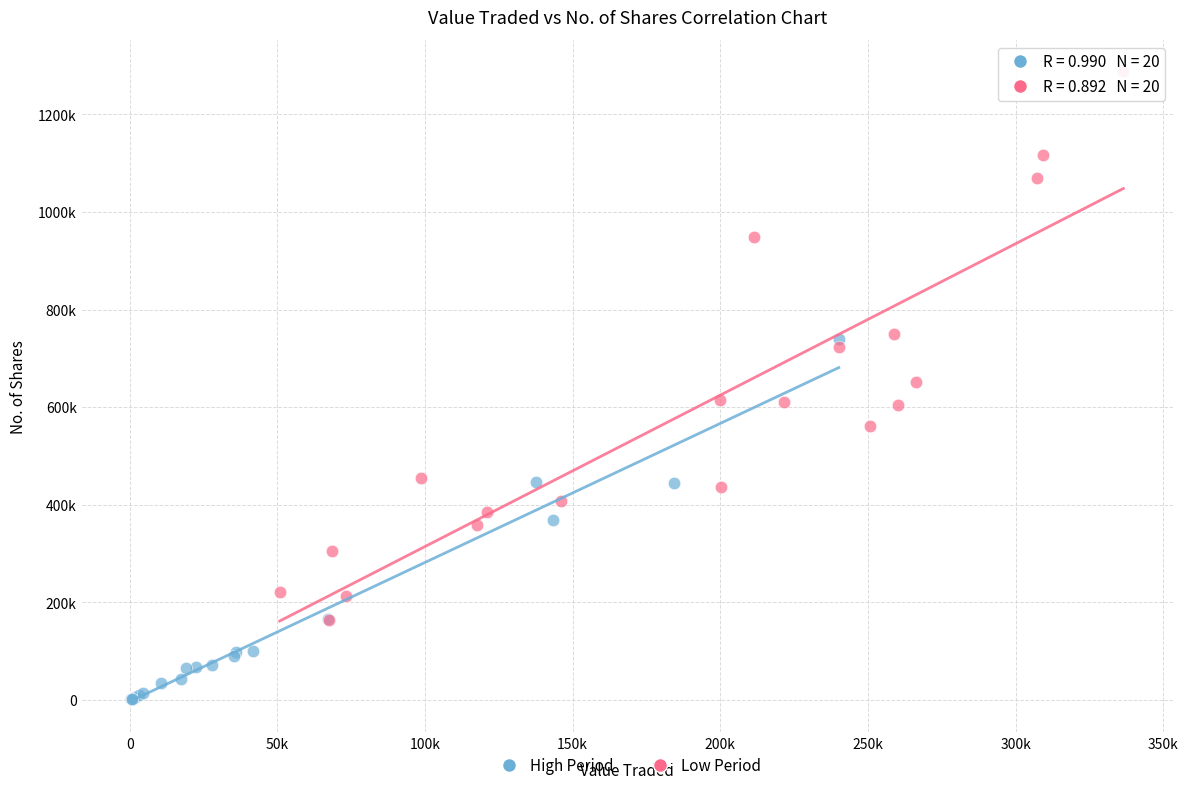

What are all the series names shown in the legend?

High Period, Low Period